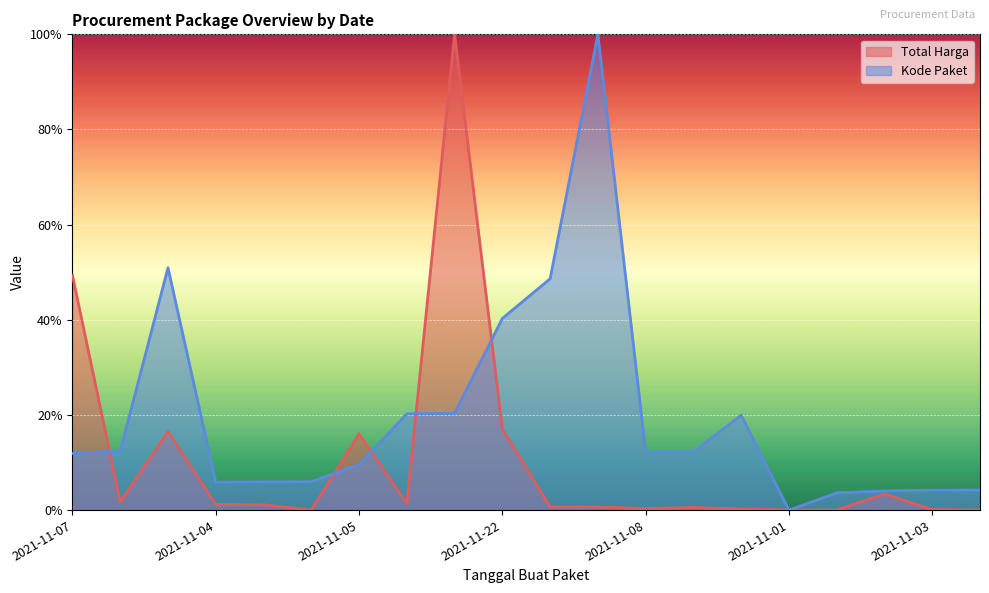

At how many categories does at least one series exceed 0?

20